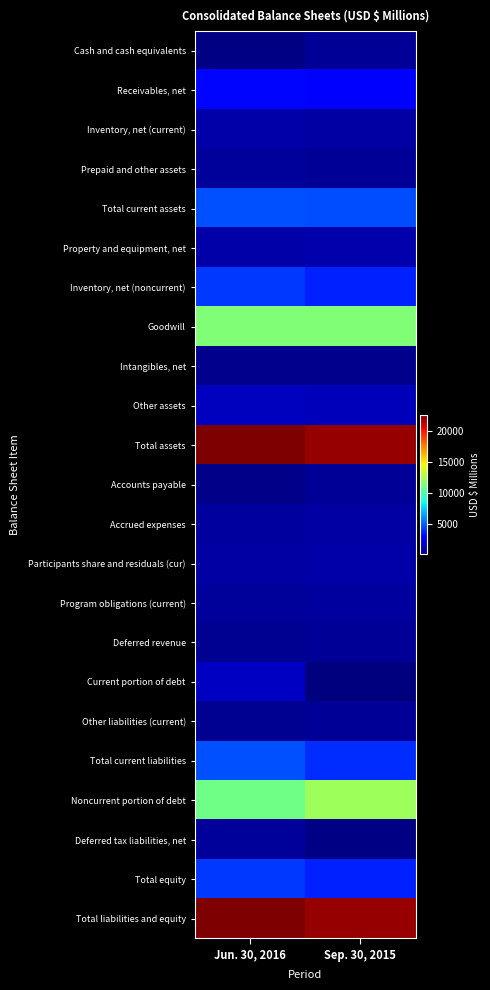

Reading left to right, list all the values displayed in this chart.

Cash and cash equivalents: Jun. 30, 2016=192	Sep. 30, 2015=506
Receivables, net: Jun. 30, 2016=2973	Sep. 30, 2015=2807
Inventory, net (current): Jun. 30, 2016=829	Sep. 30, 2015=786
Prepaid and other assets: Jun. 30, 2016=615	Sep. 30, 2015=479
Total current assets: Jun. 30, 2016=4609	Sep. 30, 2015=4578
Property and equipment, net: Jun. 30, 2016=852	Sep. 30, 2015=947
Inventory, net (noncurrent): Jun. 30, 2016=4106	Sep. 30, 2015=3616
Goodwill: Jun. 30, 2016=11411	Sep. 30, 2015=11456
Intangibles, net: Jun. 30, 2016=326	Sep. 30, 2015=340
Other assets: Jun. 30, 2016=1301	Sep. 30, 2015=1206
Total assets: Jun. 30, 2016=22605	Sep. 30, 2015=22143
Accounts payable: Jun. 30, 2016=277	Sep. 30, 2015=506
Accrued expenses: Jun. 30, 2016=702	Sep. 30, 2015=748
Participants share and residuals (cur): Jun. 30, 2016=773	Sep. 30, 2015=860
Program obligations (current): Jun. 30, 2016=634	Sep. 30, 2015=703
Deferred revenue: Jun. 30, 2016=428	Sep. 30, 2015=481
Current portion of debt: Jun. 30, 2016=1369	Sep. 30, 2015=18
Other liabilities (current): Jun. 30, 2016=452	Sep. 30, 2015=537
Total current liabilities: Jun. 30, 2016=4635	Sep. 30, 2015=3853
Noncurrent portion of debt: Jun. 30, 2016=10996	Sep. 30, 2015=12267
Deferred tax liabilities, net: Jun. 30, 2016=632	Sep. 30, 2015=150
Total equity: Jun. 30, 2016=4152	Sep. 30, 2015=3599
Total liabilities and equity: Jun. 30, 2016=22605	Sep. 30, 2015=22143